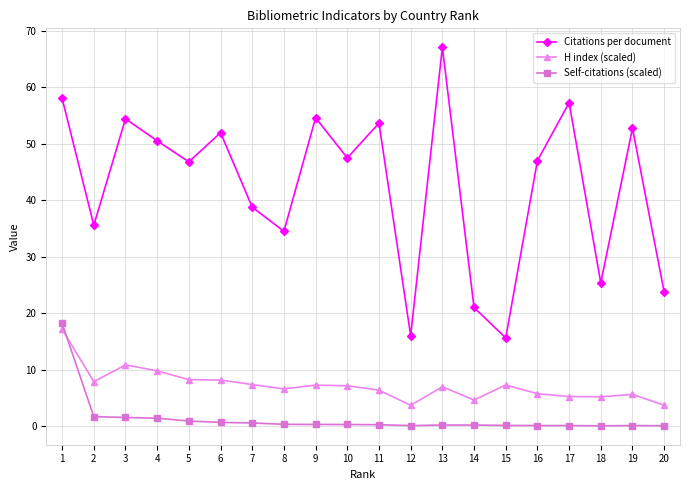

How many distinct data groups are displayed?

3